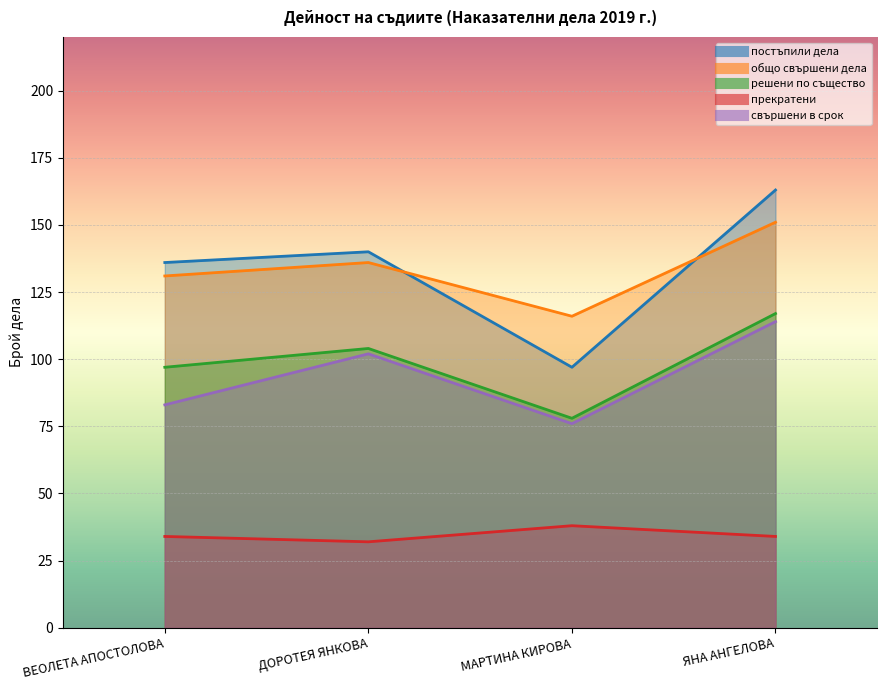

What are all the series names shown in the legend?

постъпили дела, общо свършени дела, решени по същество, прекратени, свършени в срок